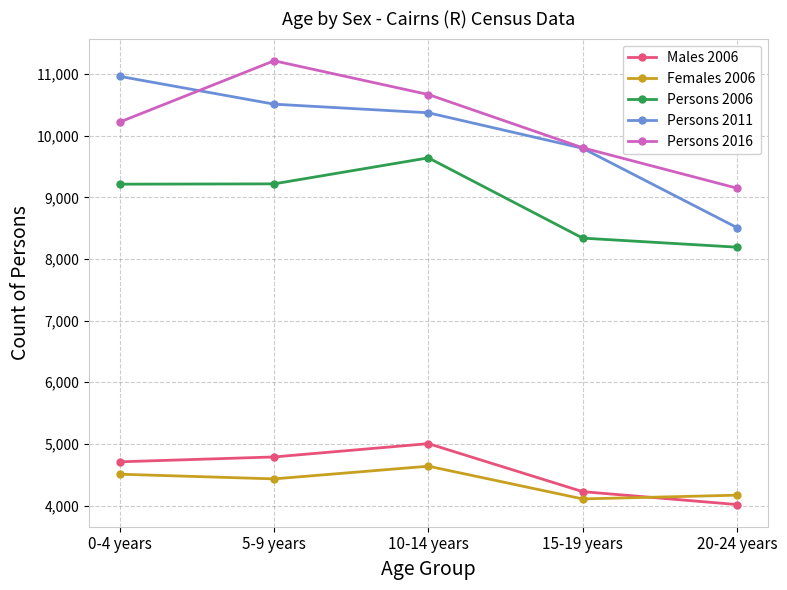

True or false: Persons 2011 and Persons 2006 cross at least once.

False